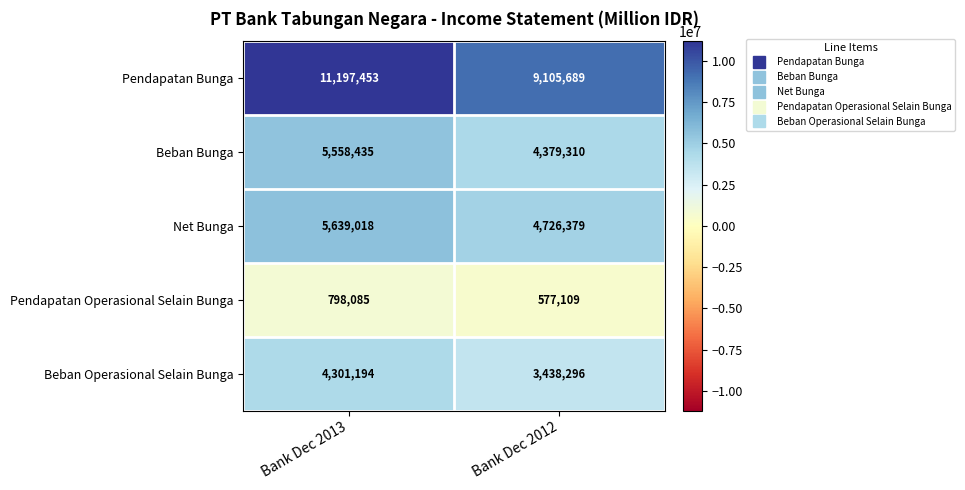

Is it true that Net Bunga equals 5639018 at Bank Dec 2013?

True